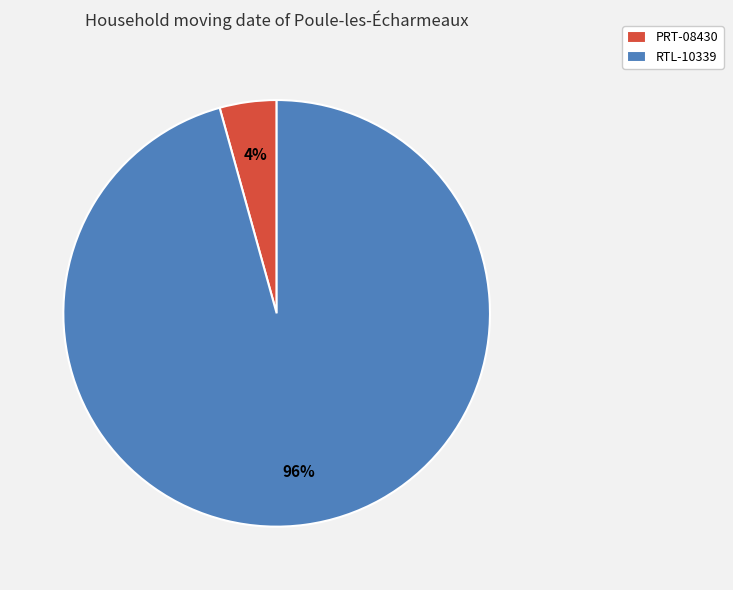

To the nearest percent, what portion does PRT-08430 represent?

4%